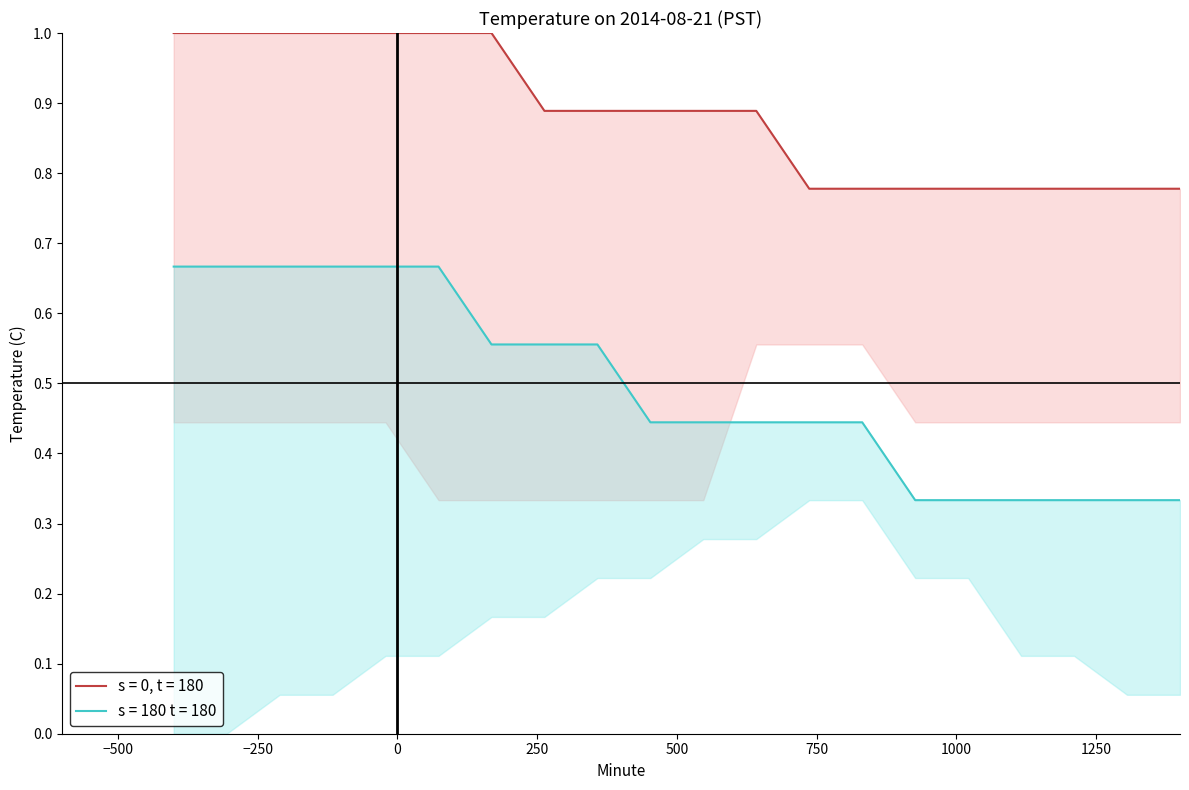

What is the difference between the second highest and second lowest values in the s = 0, t = 180 series?

0.2